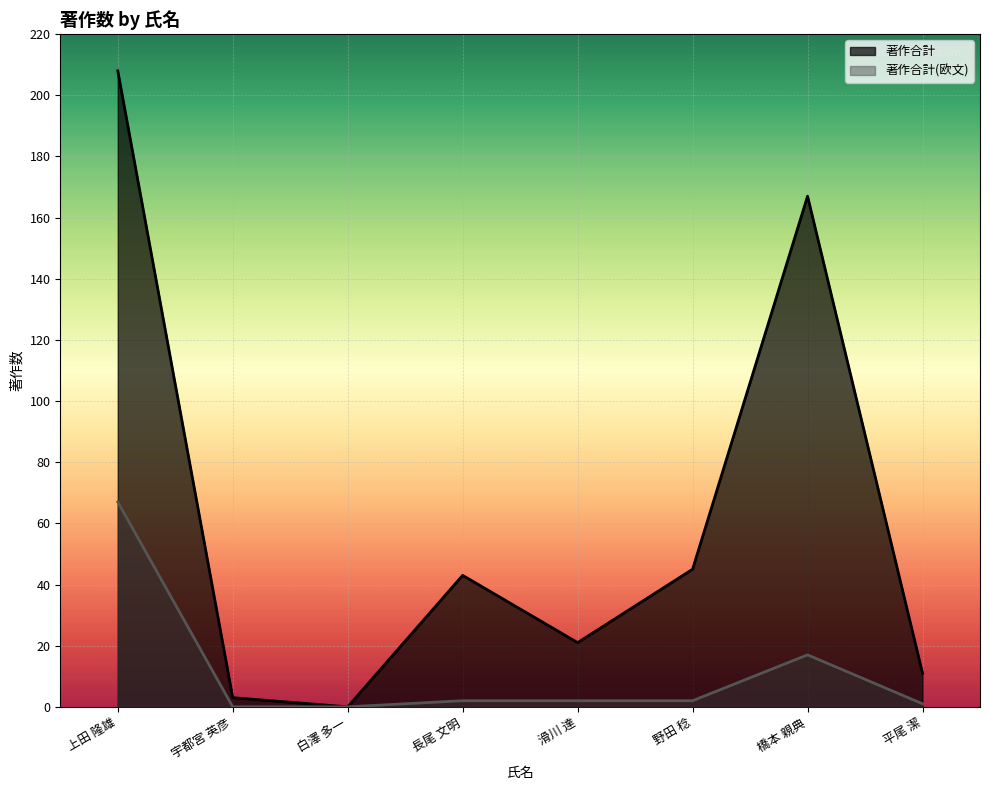

What is the label of the 6th point from the left?

野田 稔